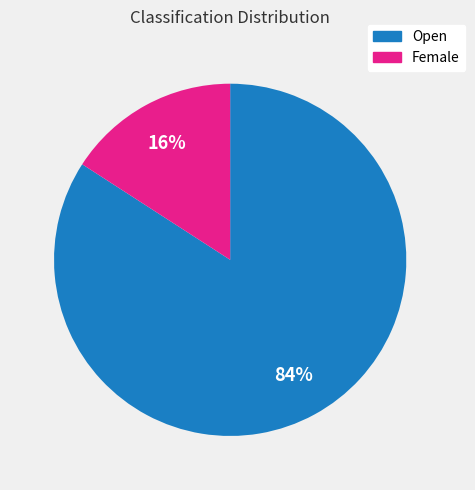

The Female slice represents 25% of the pie. True or false?

False